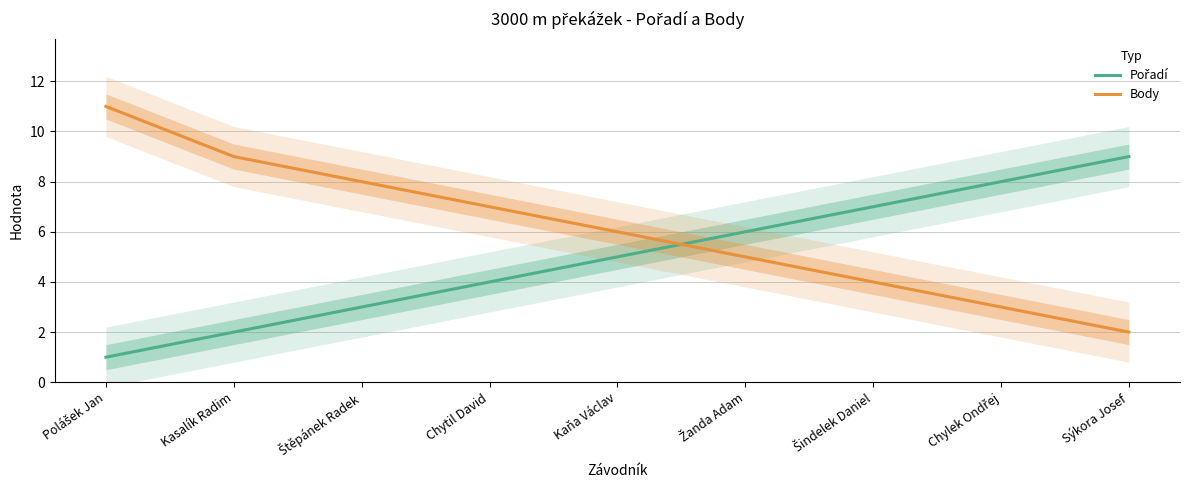

What is the difference between the maximum and minimum values in the Pořadí series?

8